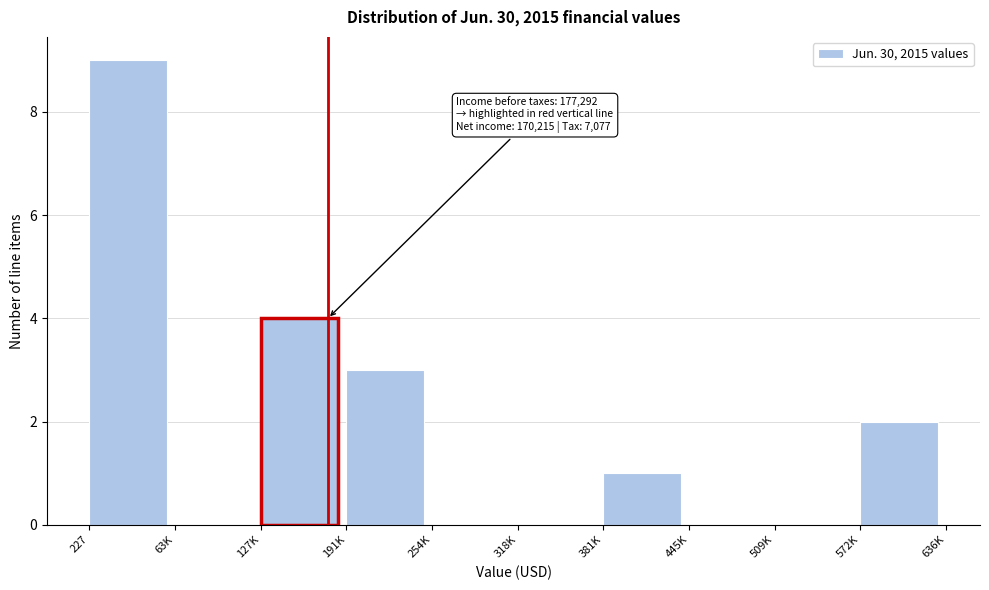

Reading right to left, transcribe all the data shown in this chart.

572K=2	509K=0	445K=0	381K=1	318K=0	254K=0	191K=3	127K=4	63K=0	227=9